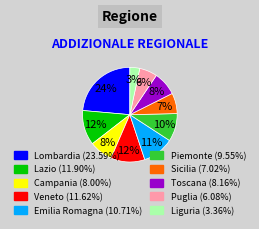

To the nearest percent, what is the average slice percentage?

10%